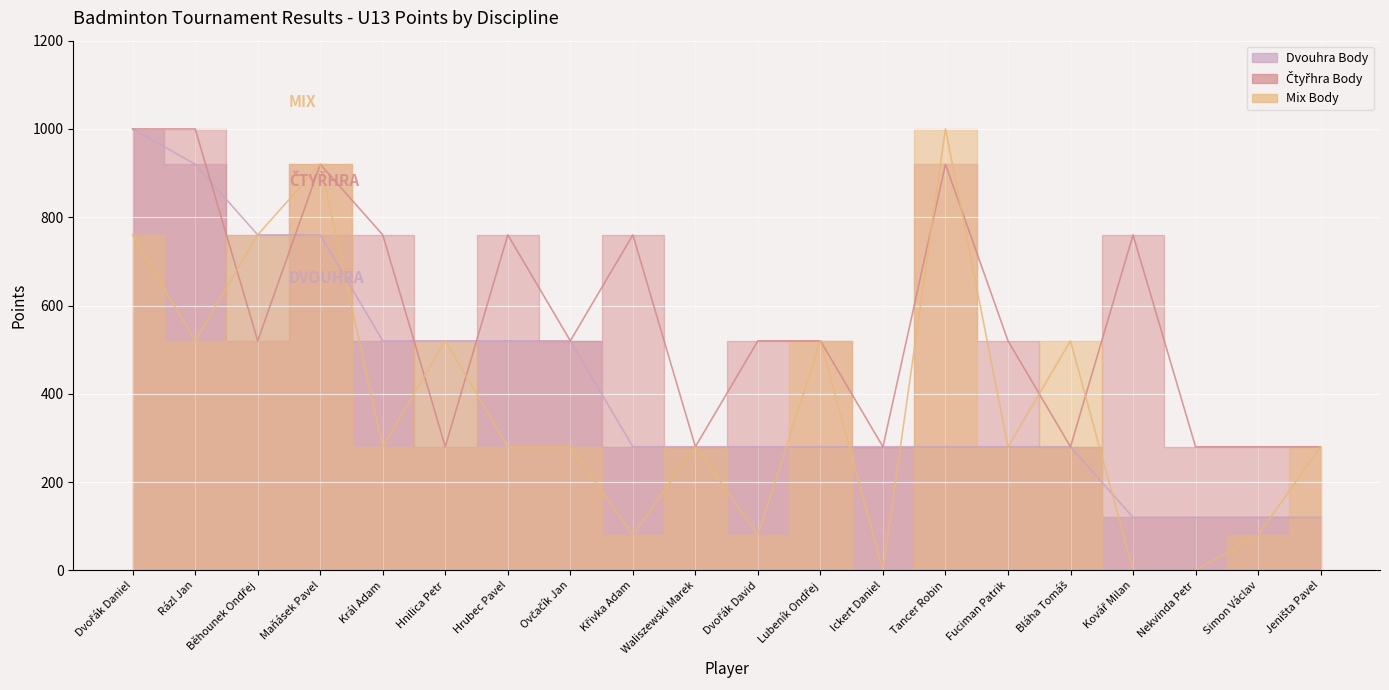

At which label does Čtyřhra Body reach its minimum?

Hnilica Petr